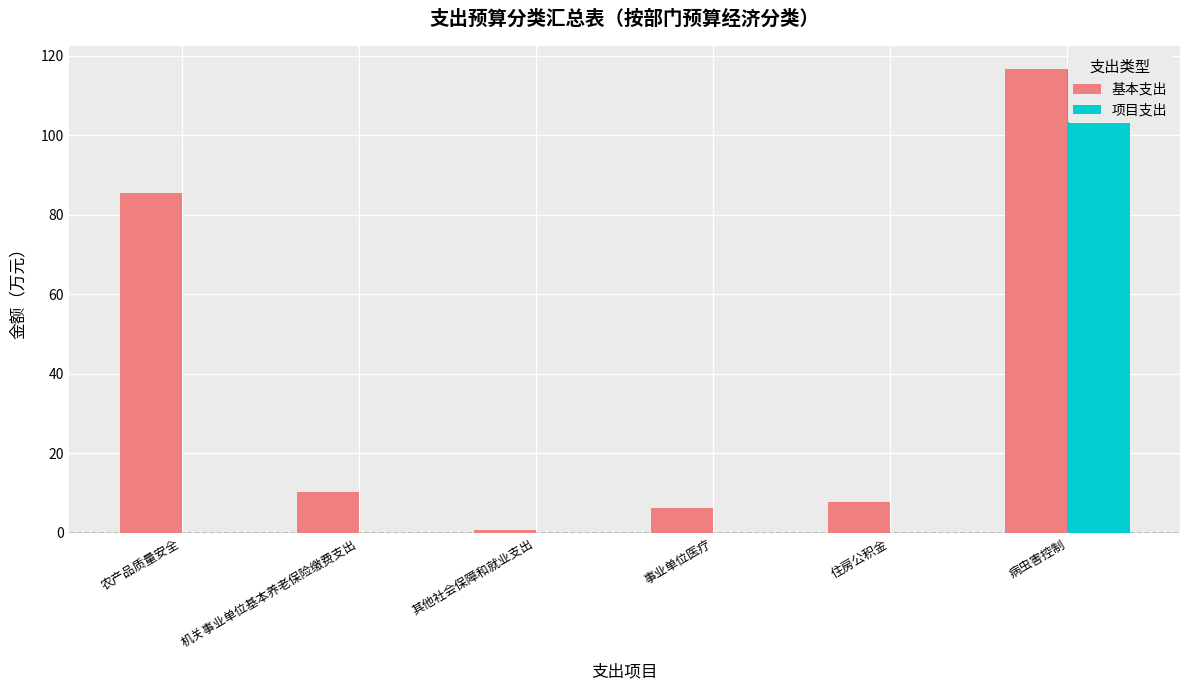

How many groups of bars are there?

6